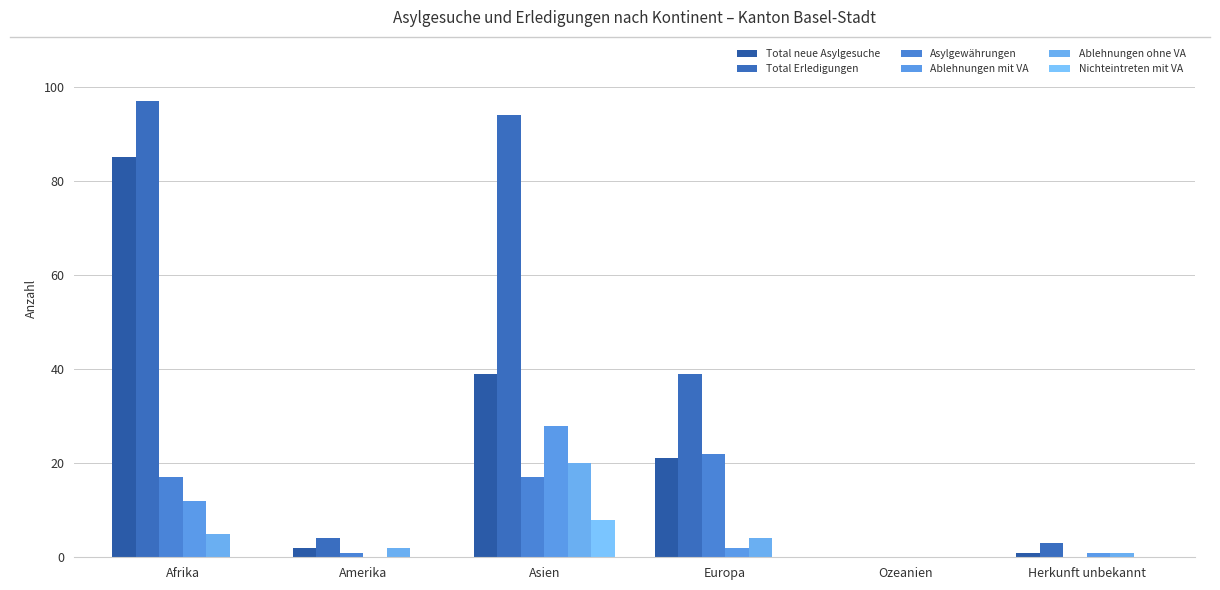

How many groups of bars are there?

6